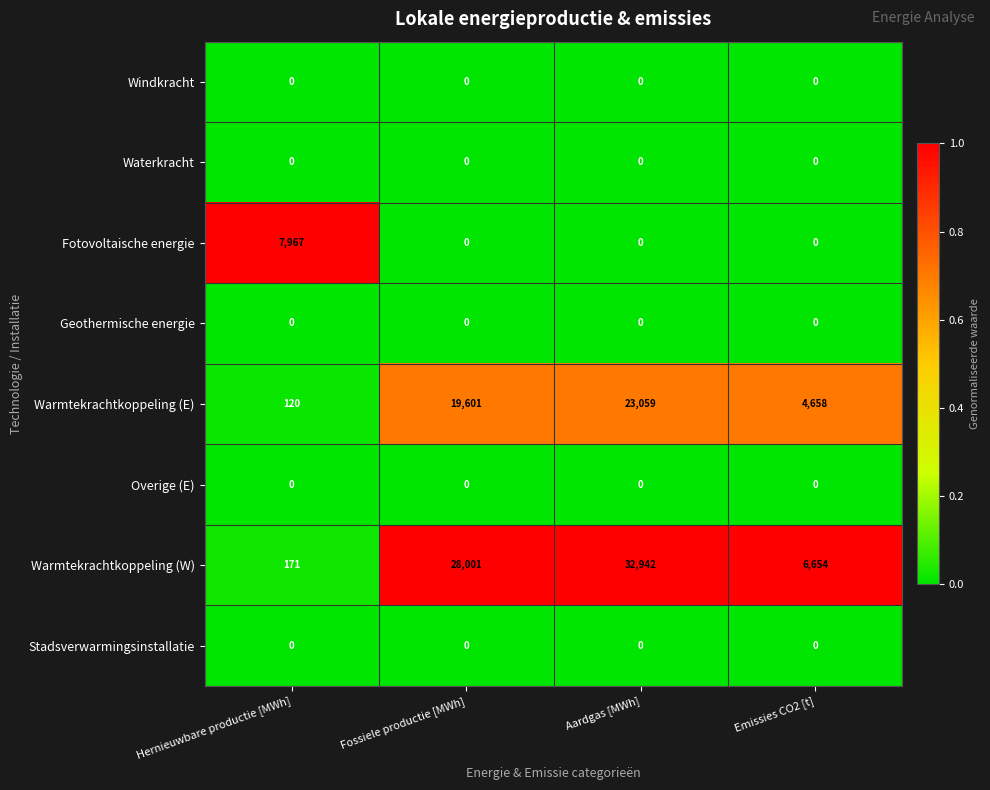

The value of Overige (E) at Emissies CO2 [t] is 0. True or false?

True